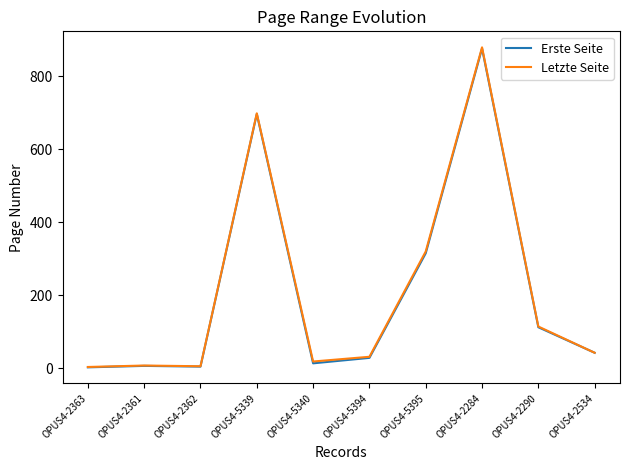

Where is Letzte Seite nearest to the value 441?

OPUS4-5395